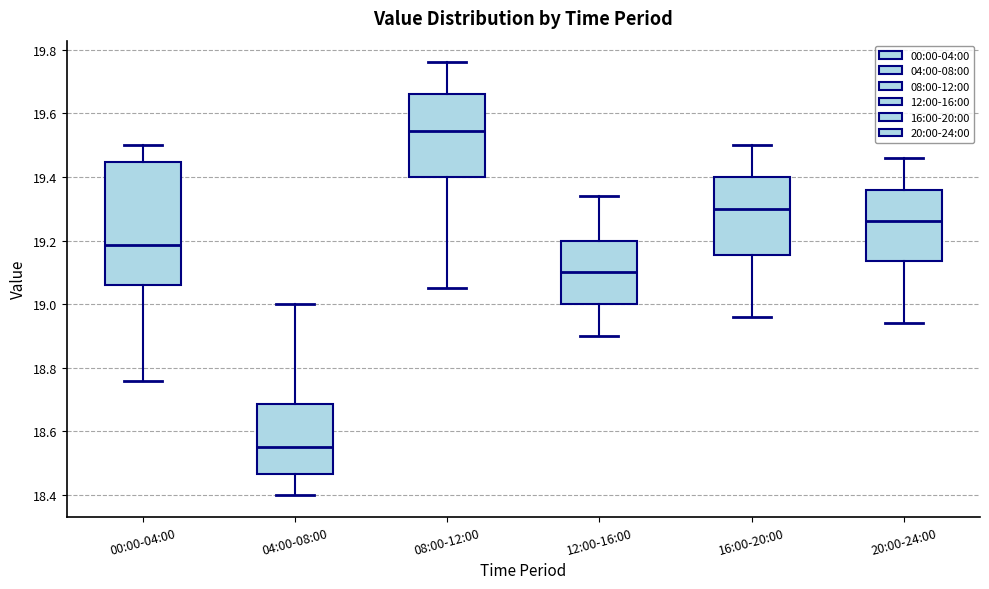

Which box's median line is the lowest?

04:00-08:00